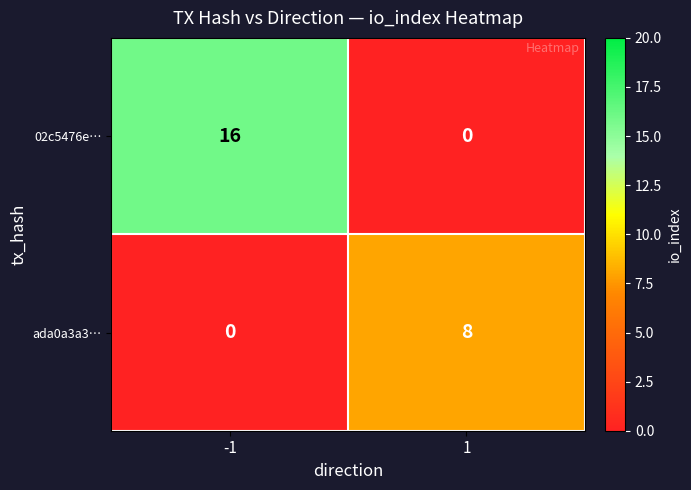

Reading right to left, what are all the values shown in this chart?

02c5476e…: 0	16
ada0a3a3…: 8	0